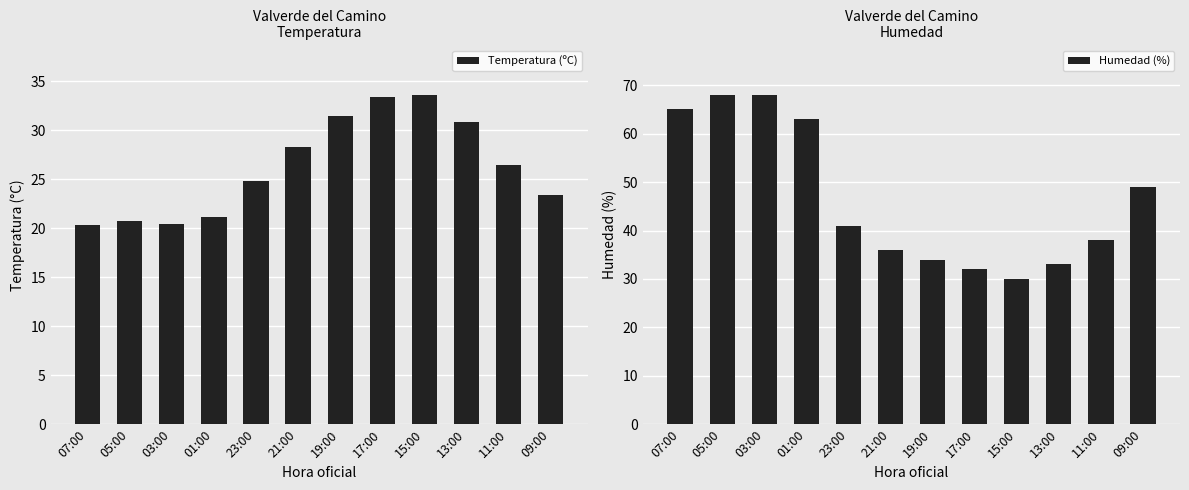

Is it true that Humedad (%) equals 19.9 at 15:00?

False